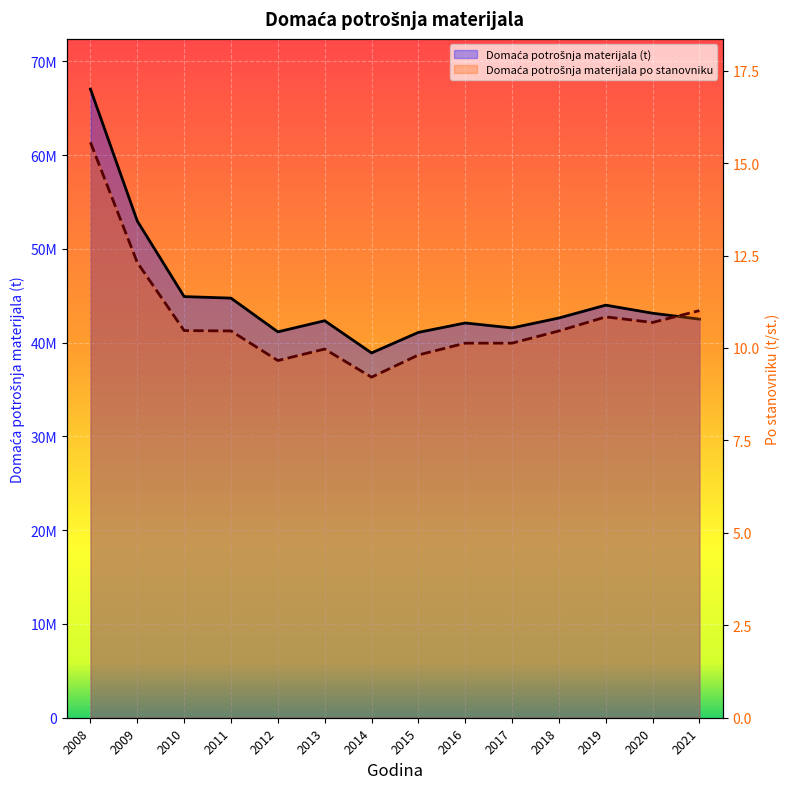

What is the difference between the second highest and second lowest values in the Domaća potrošnja materijala po stanovniku series?

2.7